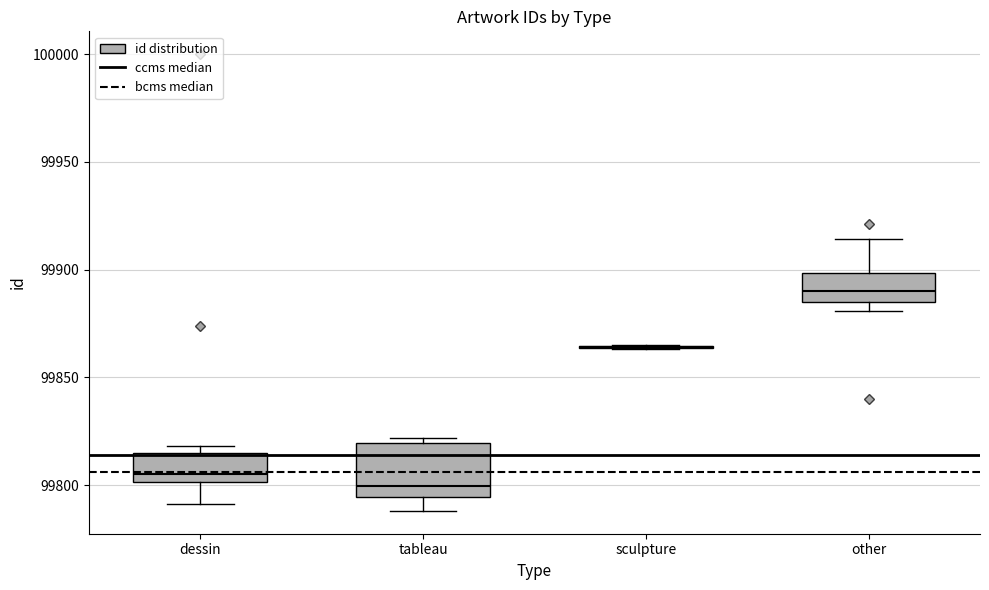

Reading left to right, read every box against the y-axis: the position of its median line, the range the box covers, and the ends of its whiskers. The values are not printed on the chart, so give them approximately, as read against the axis.

dessin: median 99805, box 99800 to 99815, whiskers 99790 to 99820
tableau: median 99800, box 99795 to 99820, whiskers 99790 to 99820 (just above the box's upper edge)
sculpture: box collapsed to a line at 99865, whiskers 99865 to 99865
other: median 99890, box 99885 to 99900, whiskers 99880 to 99915